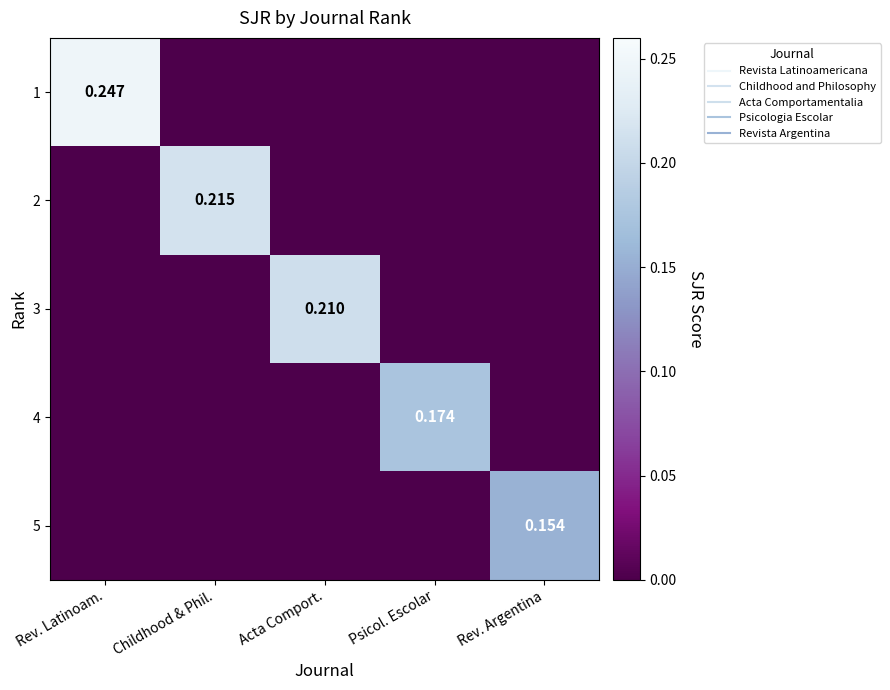

How many data points does each series have?

5